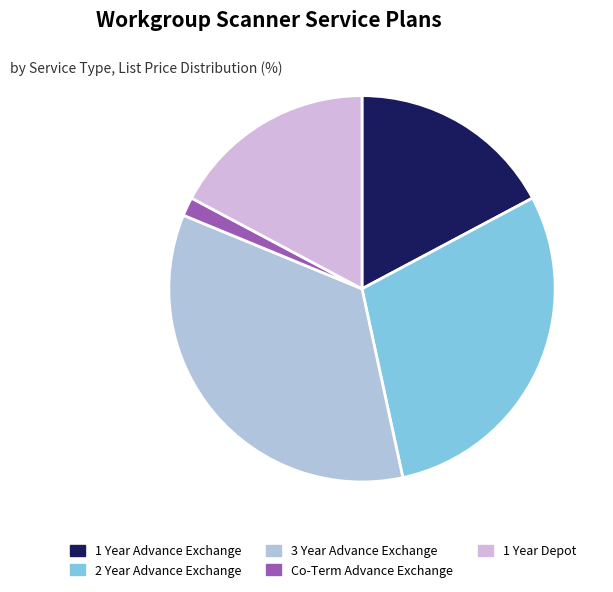

Is 3 Year Advance Exchange the majority of the pie?

No